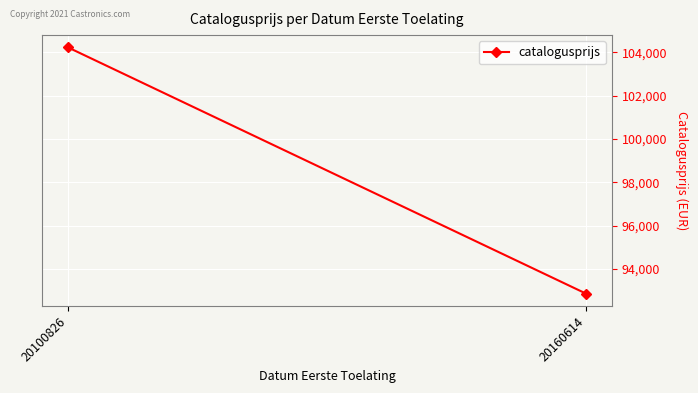

Reading left to right, extract all data points from this chart.

20100826=104230	20160614=92870